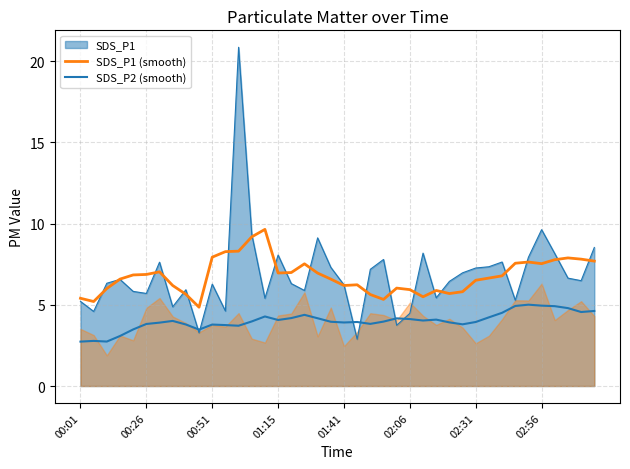

What is the value of the SDS_P2 (smooth) point at the 4th from the left?

3.1